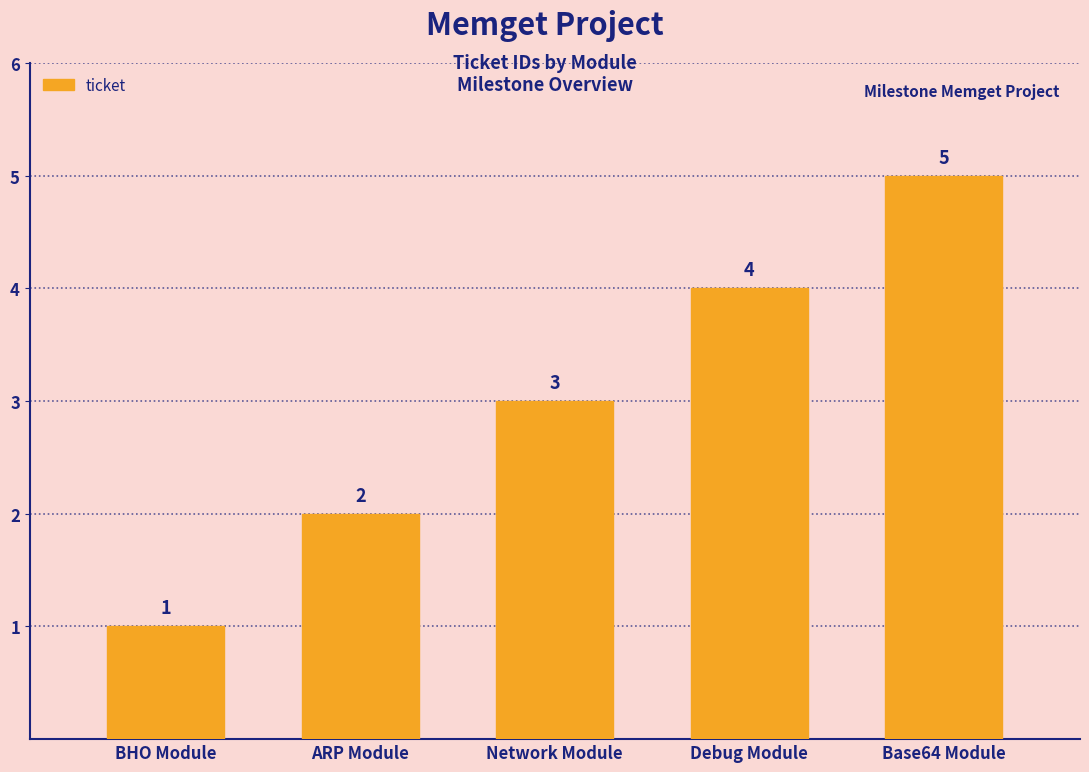

List the labels in order of value, smallest first.

BHO Module, ARP Module, Network Module, Debug Module, Base64 Module